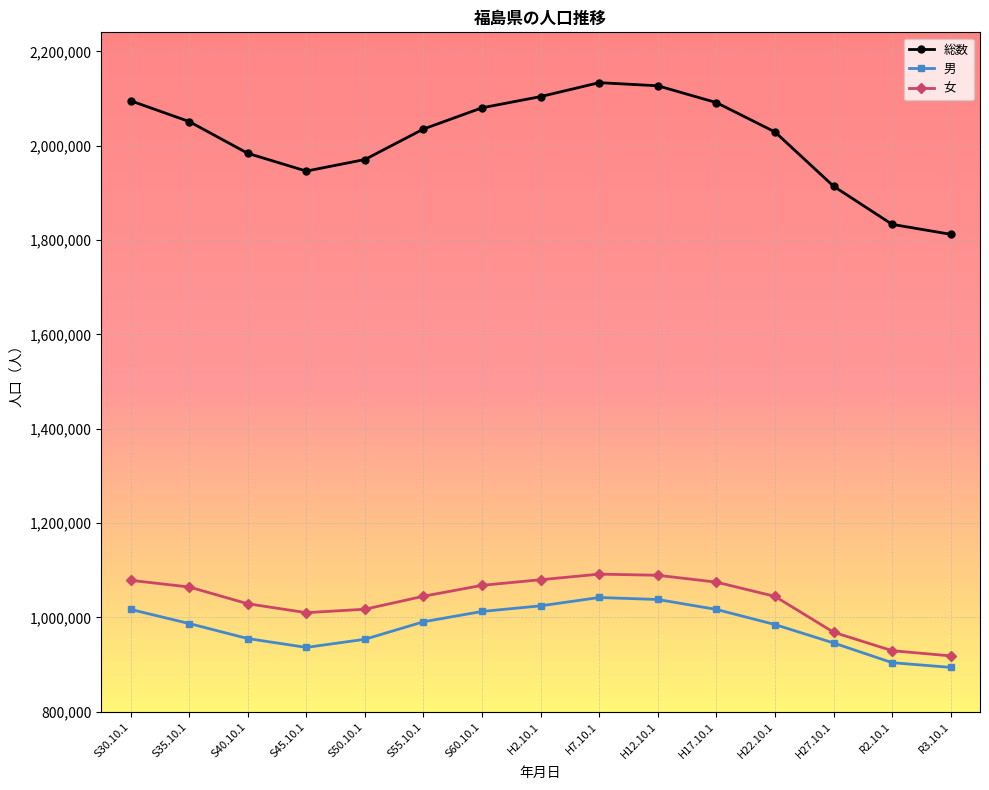

Is it true that 男 equals 1016724 at H17.10.1?

True